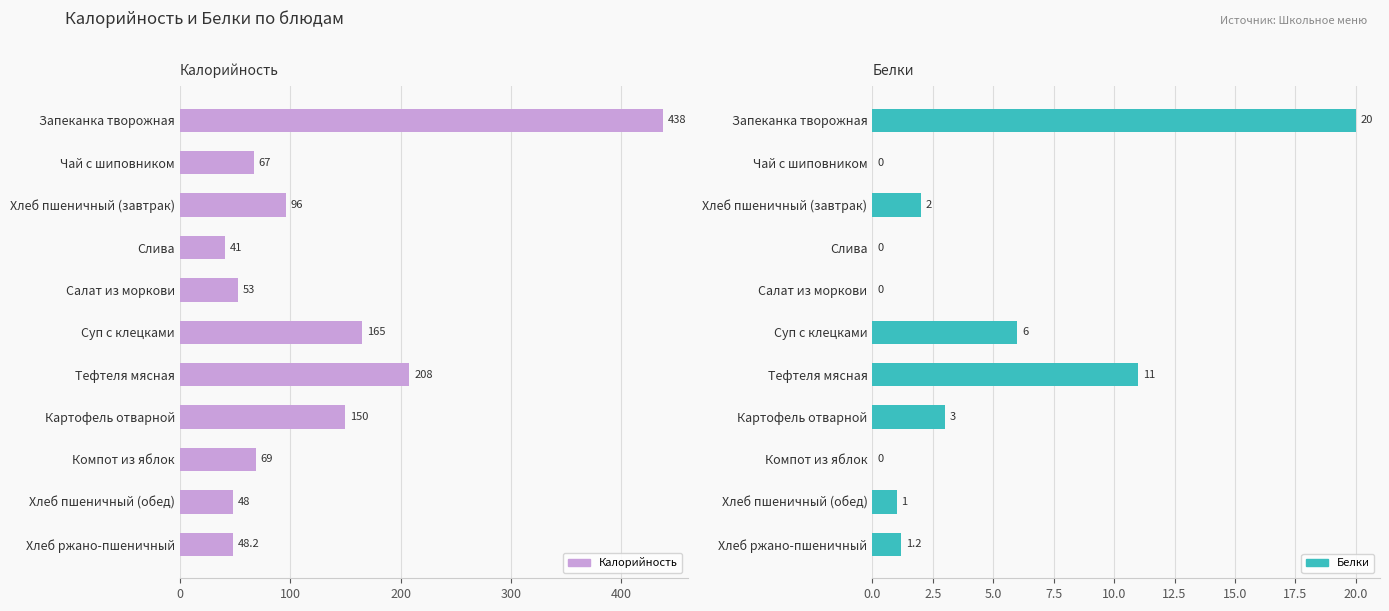

Which series has the largest range (max minus min)?

Калорийность